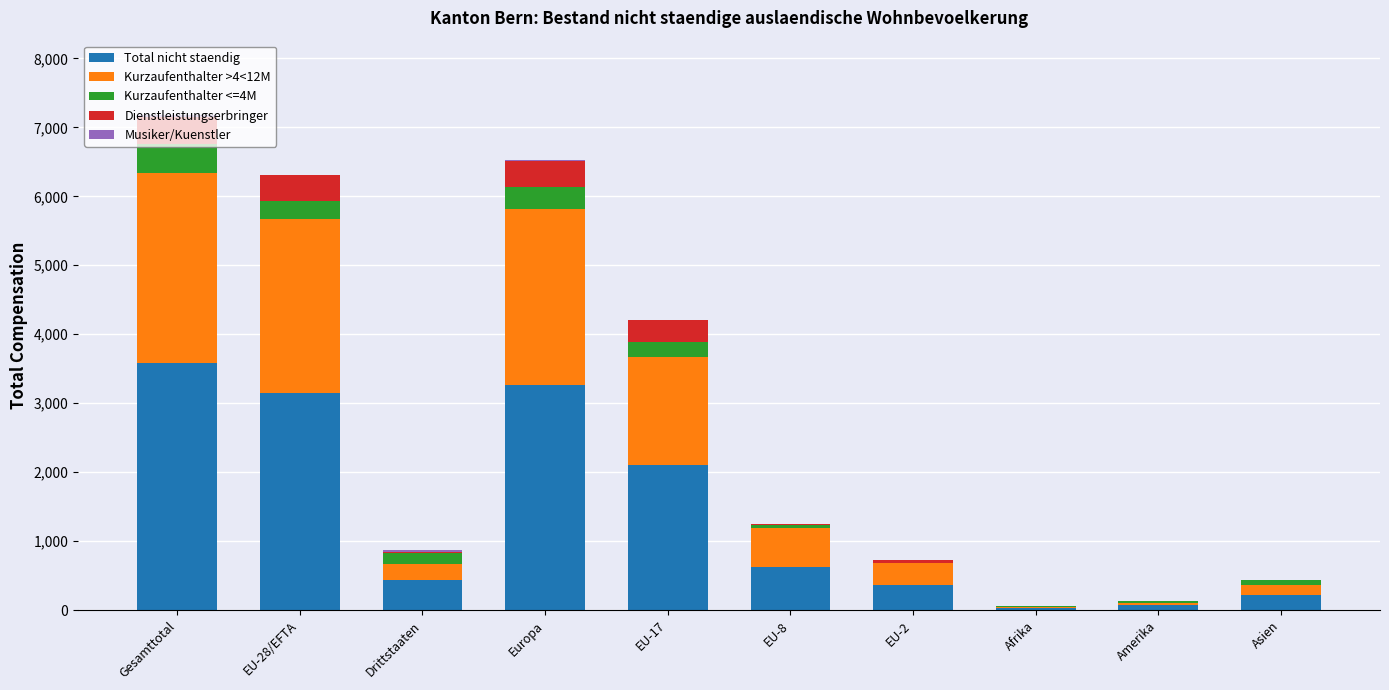

At which label does Total nicht staendig reach its peak?

Gesamttotal